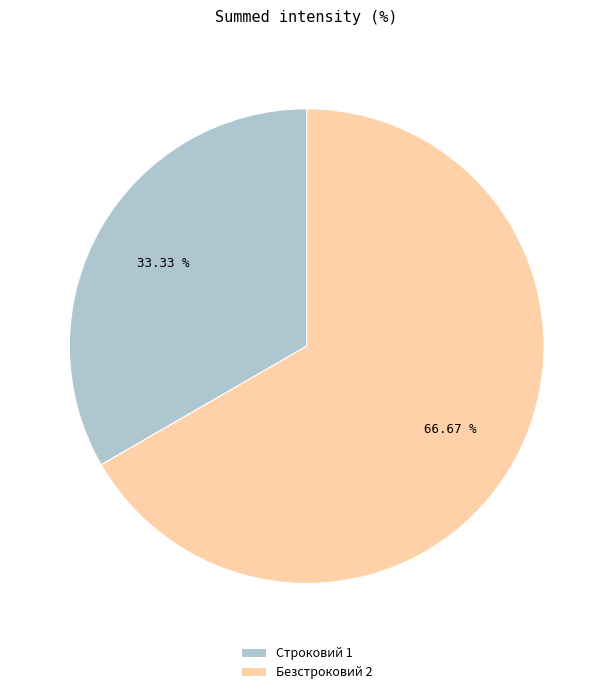

Is Строковий the majority of the pie?

No